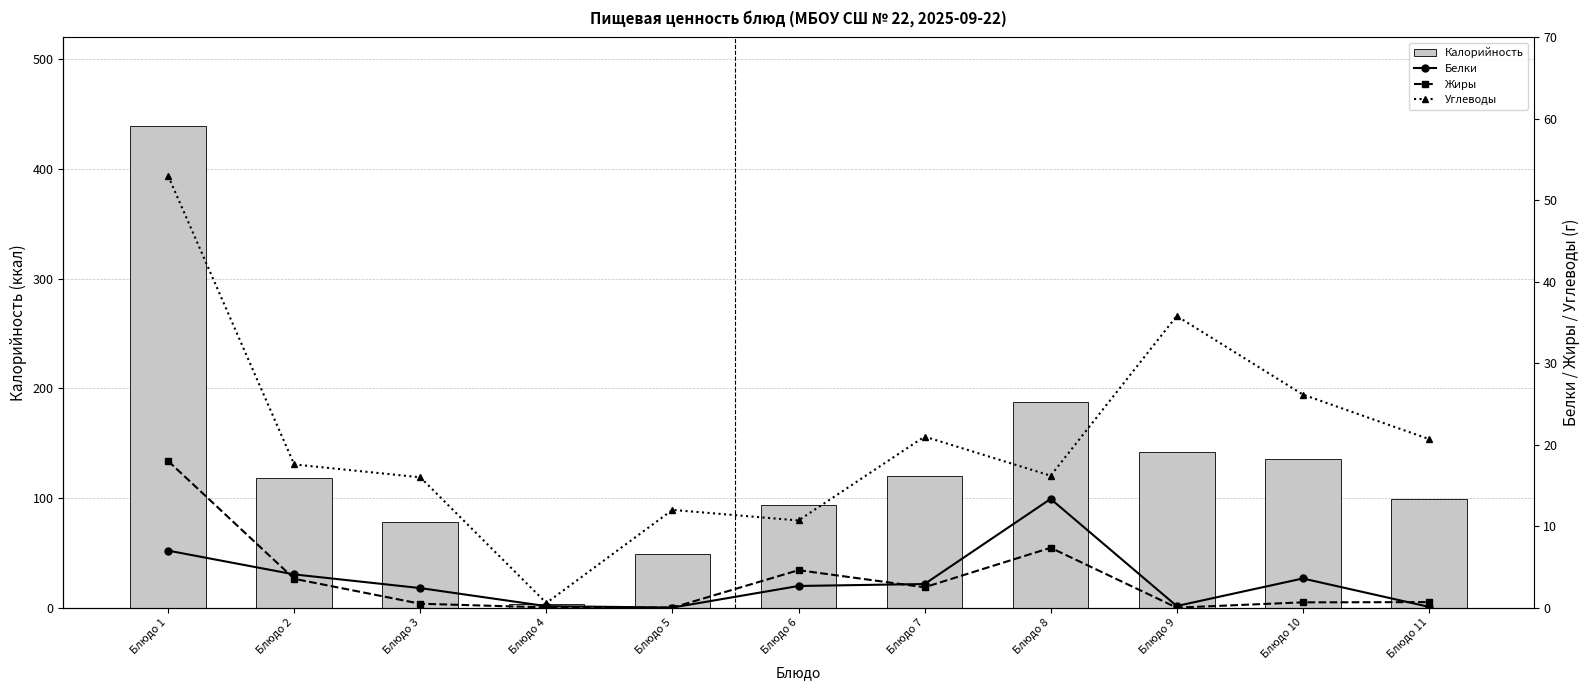

What is the sum of all Калорийность values?

1465.9